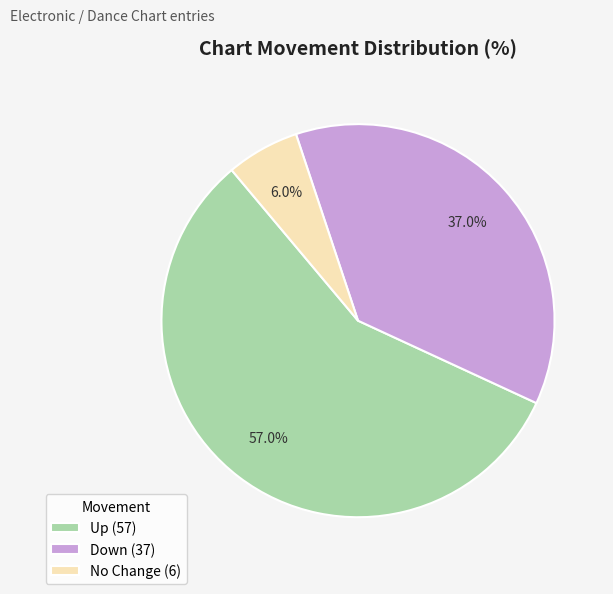

Which has a higher value, Up (57) or Down (37)?

Up (57)